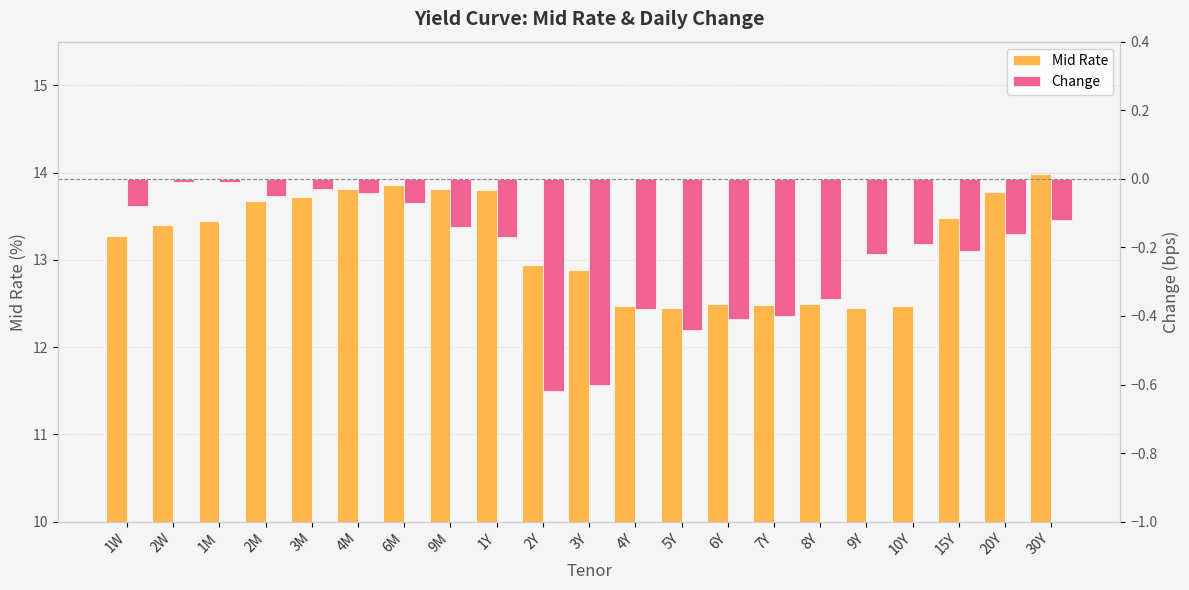

At 9M, list the series in order from smallest to largest.

Change, Mid Rate